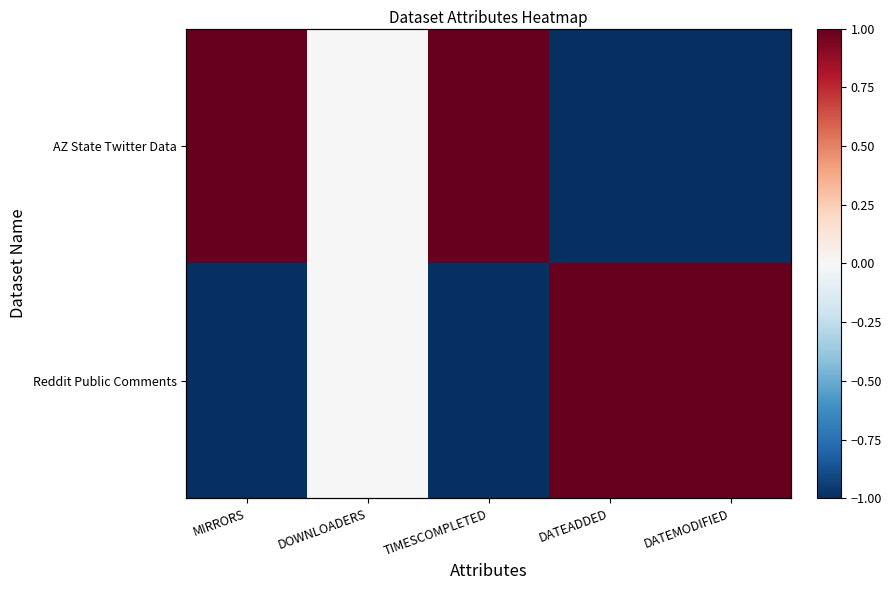

Is it true that Reddit Public Comments equals -2 at MIRRORS?

False